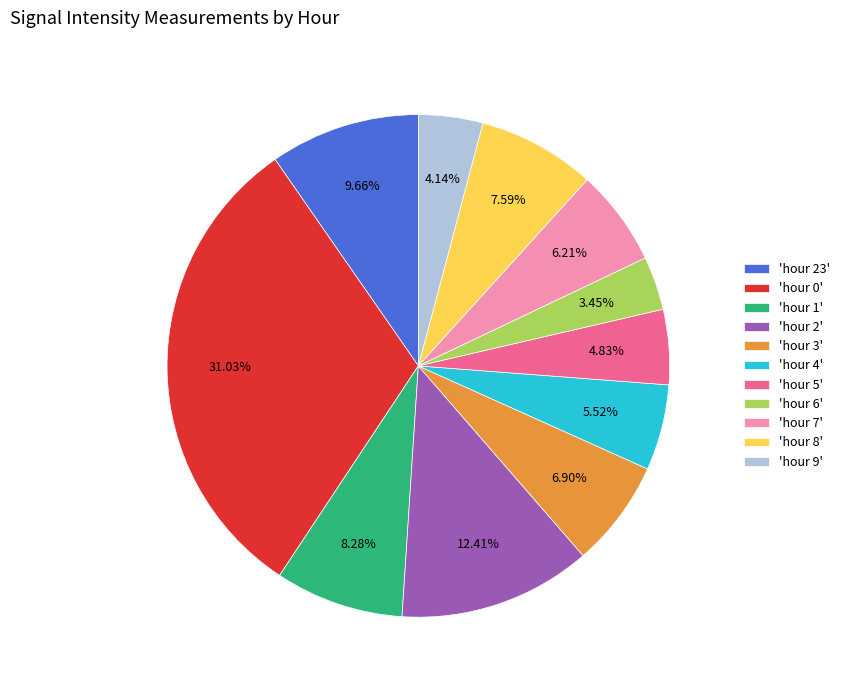

Which slice is the smallest?

'hour 6'